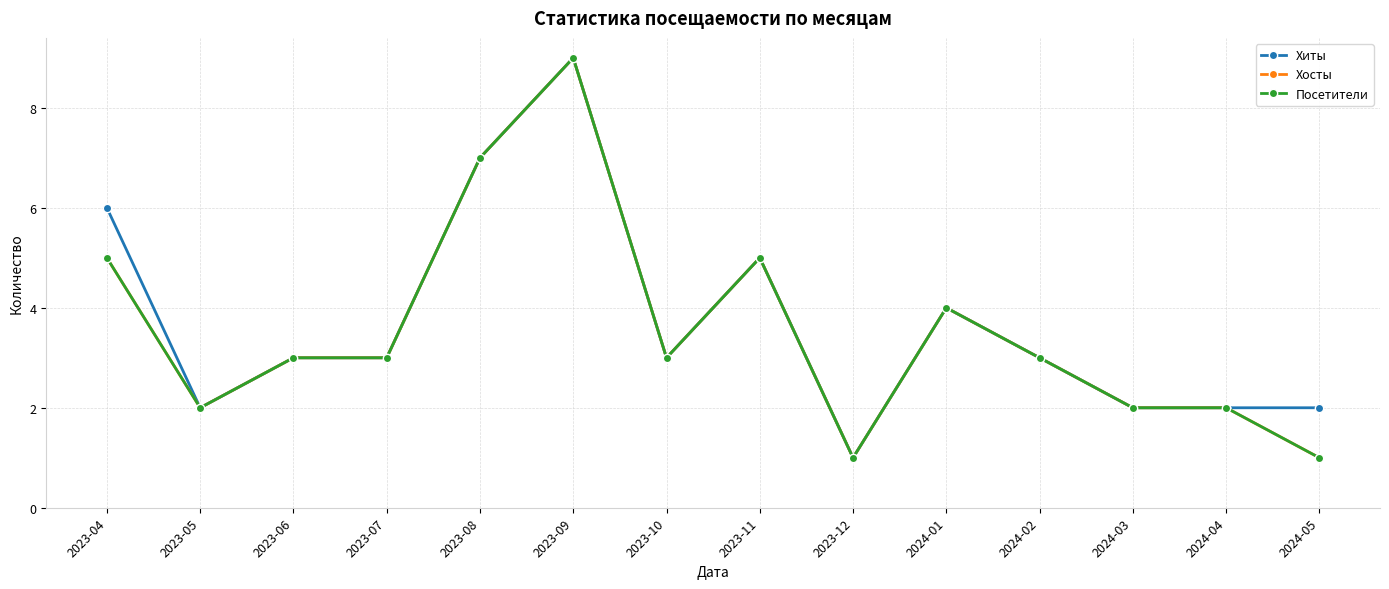

Reading left to right, extract all data points from this chart.

Хиты: 6	2	3	3	7	9	3	5	1	4	3	2	2	2
Хосты: 5	2	3	3	7	9	3	5	1	4	3	2	2	1
Посетители: 5	2	3	3	7	9	3	5	1	4	3	2	2	1